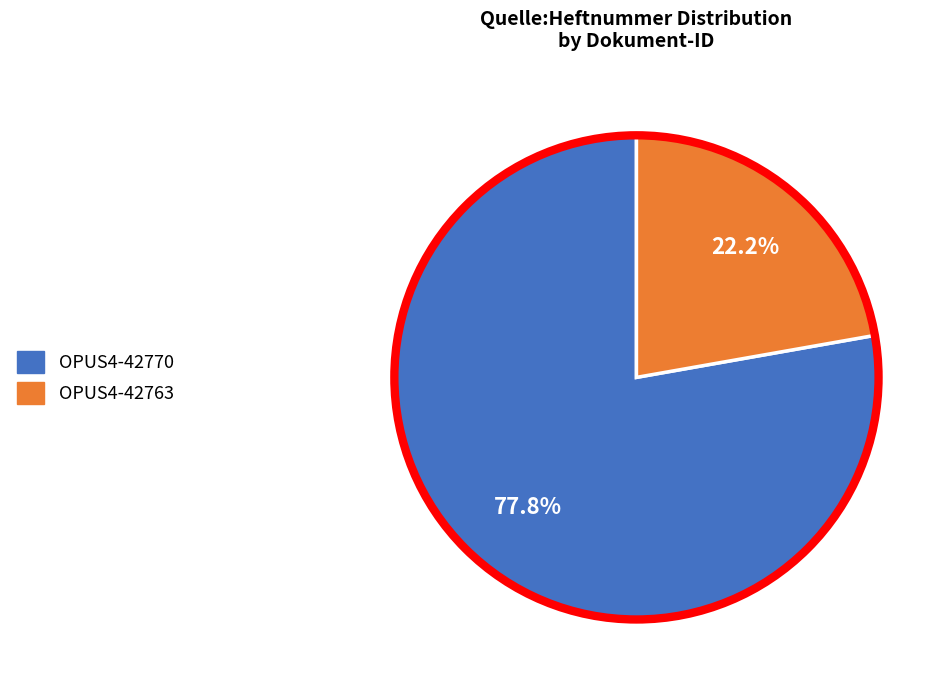

To the nearest percent, what is the combined percentage of OPUS4-42770 and OPUS4-42763?

100%